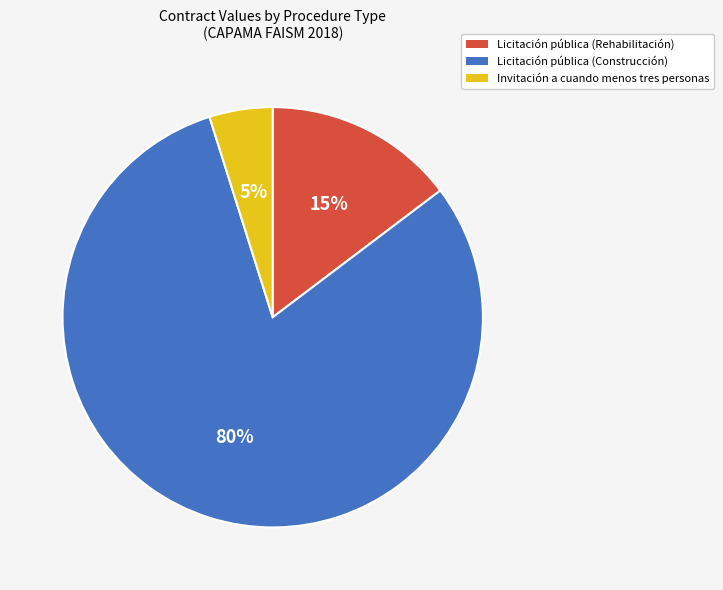

Rank the categories by value from highest to lowest.

Licitación pública (Construcción), Licitación pública (Rehabilitación), Invitación a cuando menos tres personas